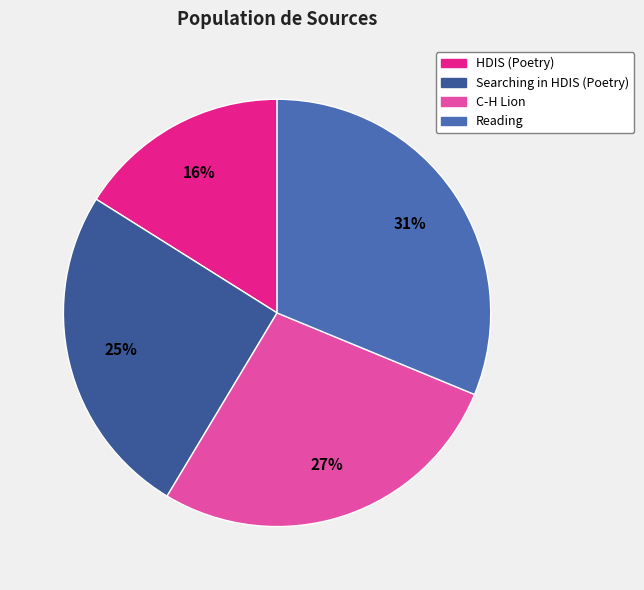

The HDIS (Poetry) slice represents 16% of the pie. True or false?

True